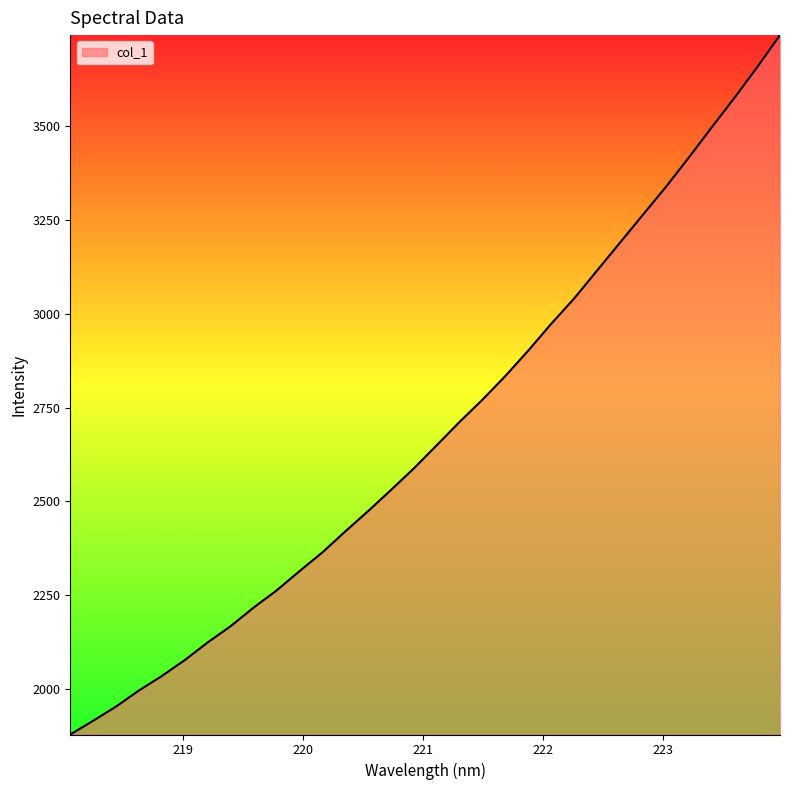

What is the smallest value displayed?

1878.5